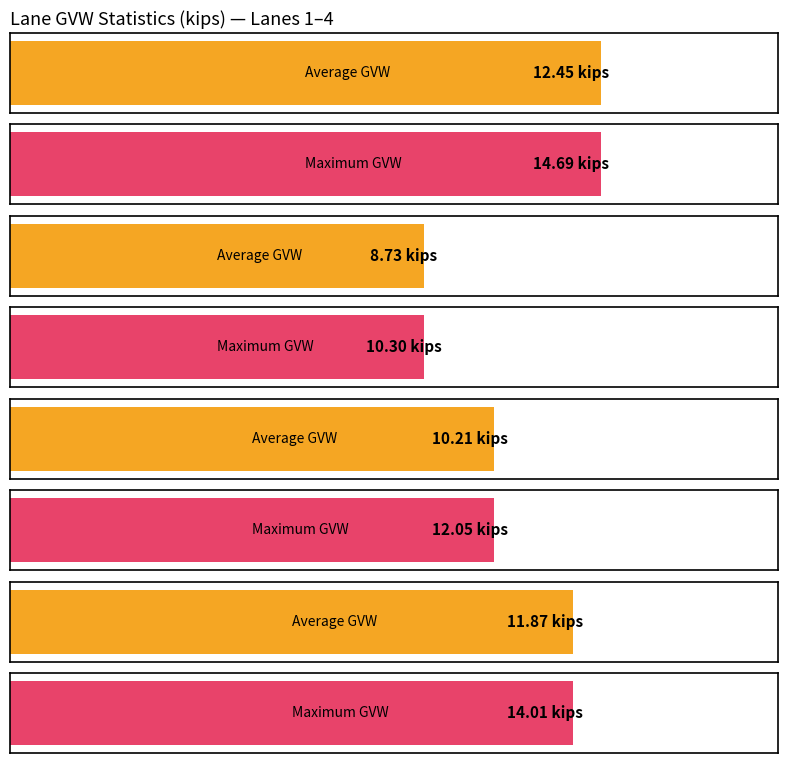

What position from the left is 4?

5